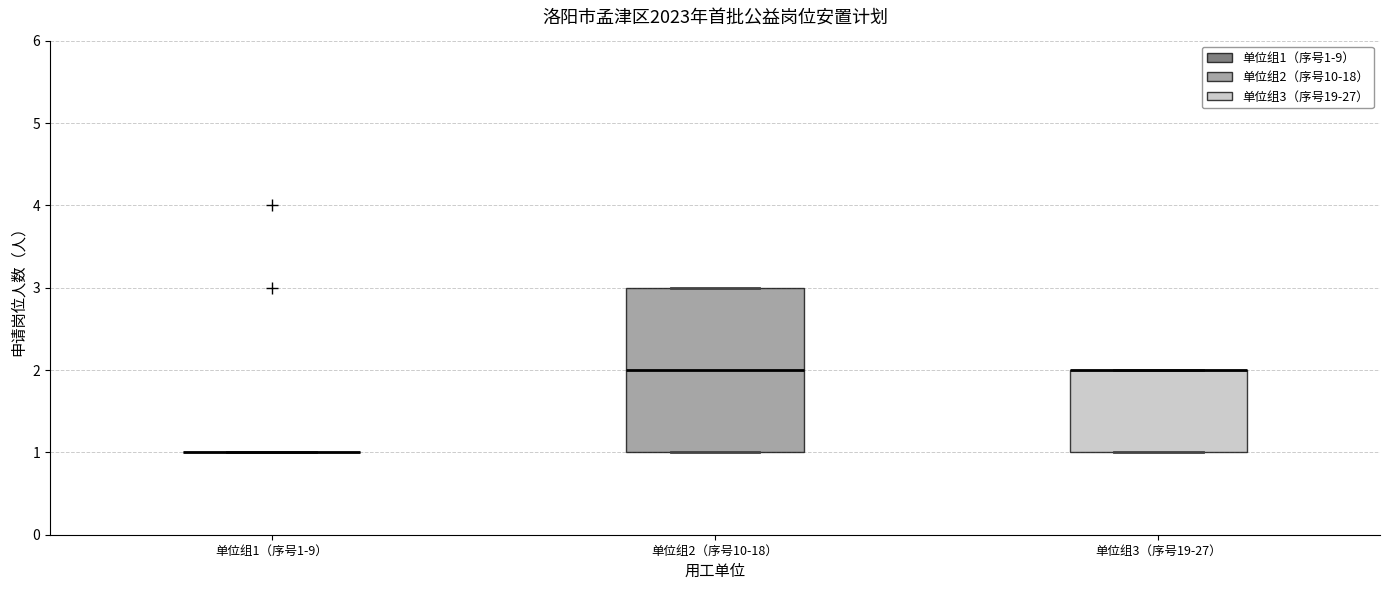

Reading left to right, read every box against the y-axis: the position of its median line, the range the box covers, and the ends of its whiskers. The values are not printed on the chart, so give them approximately, as read against the axis.

单位组1（序号1-9）: box collapsed to a line at 1, whiskers 1 to 1
单位组2（序号10-18）: median 2, box 1 to 3, whiskers 1 to 3
单位组3（序号19-27）: median 2 (drawn on the box's upper edge), box 1 to 2, whiskers 1 to 2